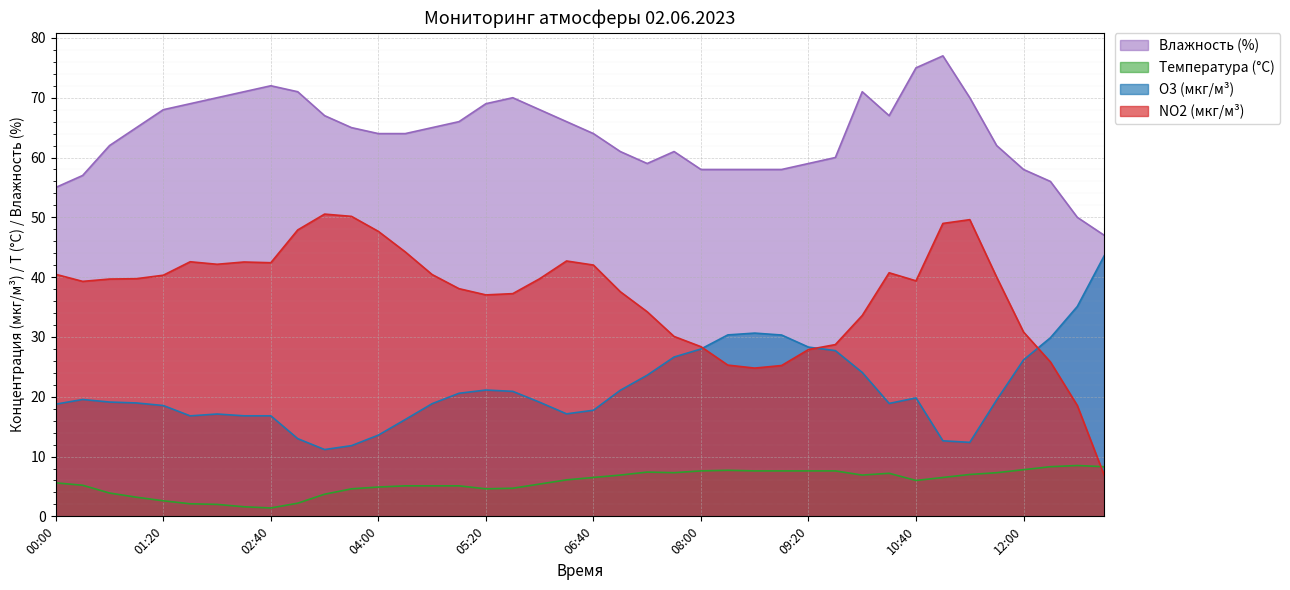

What is the difference between the Температура (°C) values at 13:00 and 09:00?

0.7